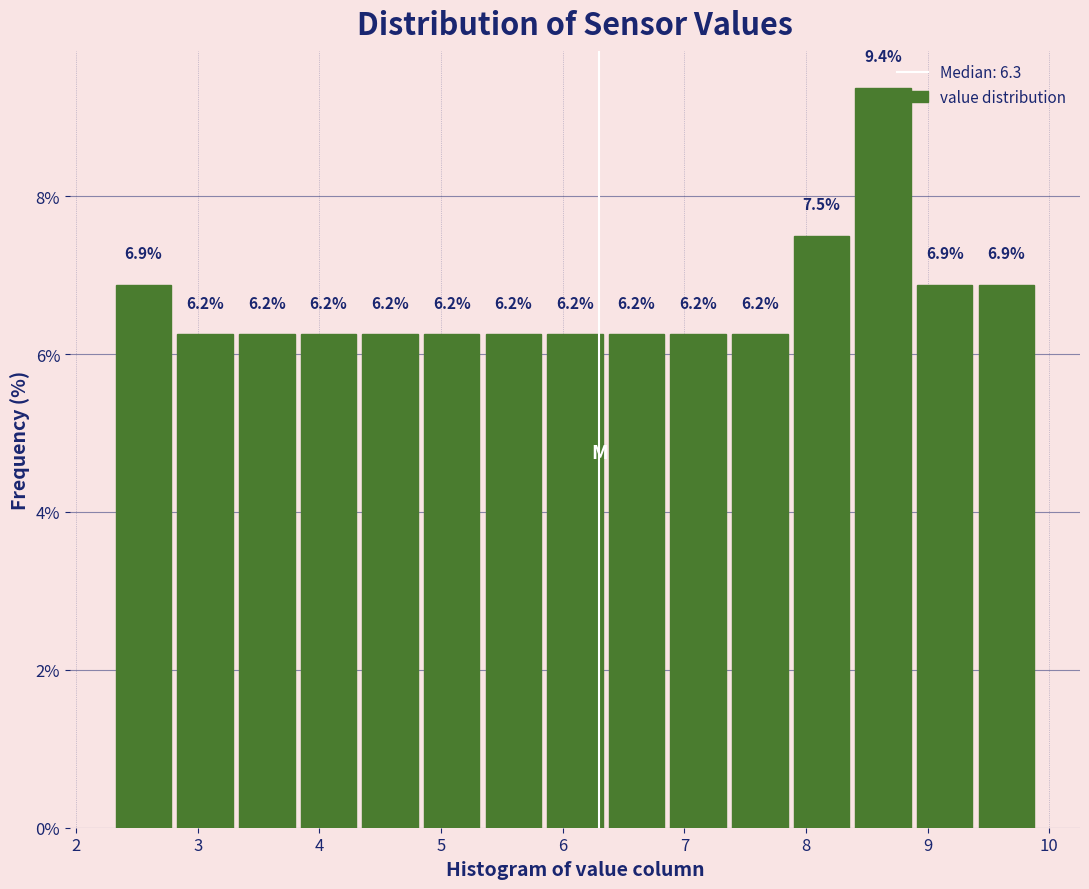

Which range on the x-axis has the tallest bar?

8.4 to 8.9